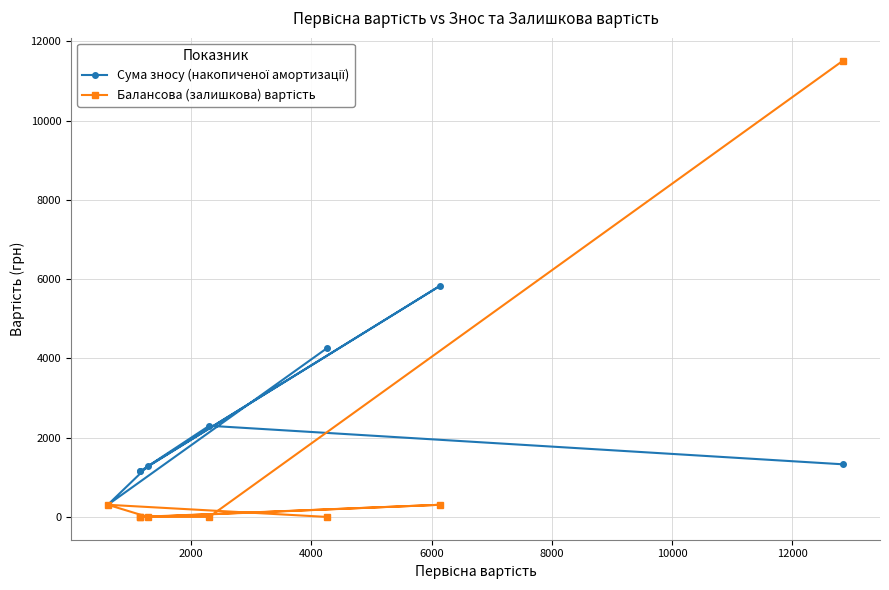

Is the value of Балансова (залишкова) вартість at 14000 greater than the value of Сума зносу (накопиченої амортизації) at 0?

Yes